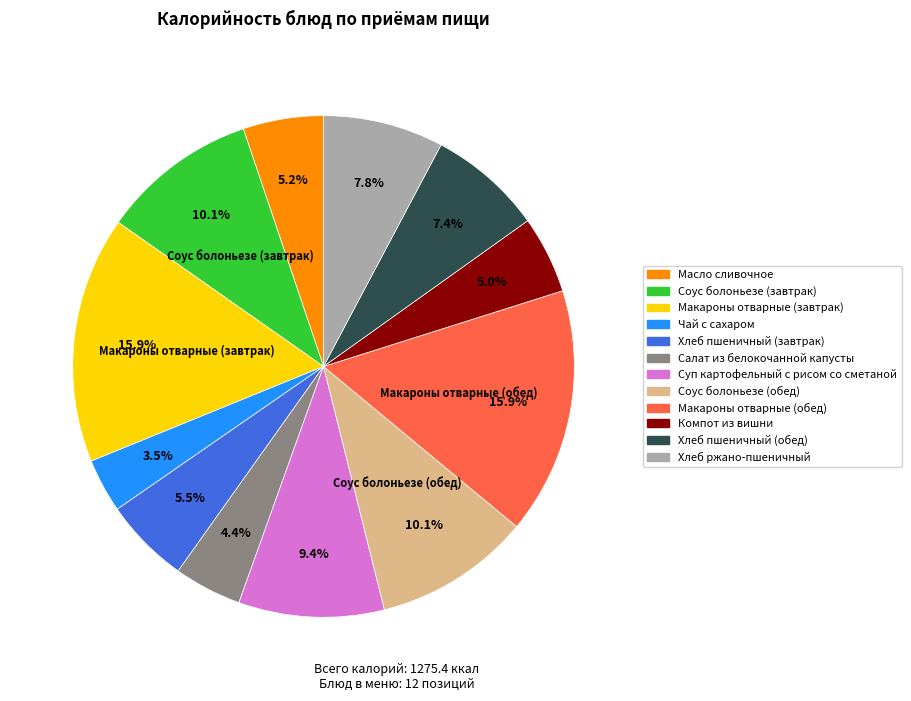

Is it true that Салат из белокочанной капусты is 4% of the pie?

True